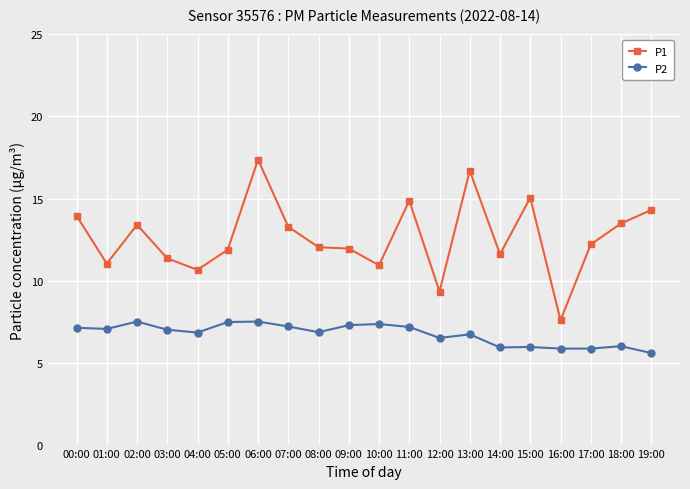

How many categories are shown in the chart?

20